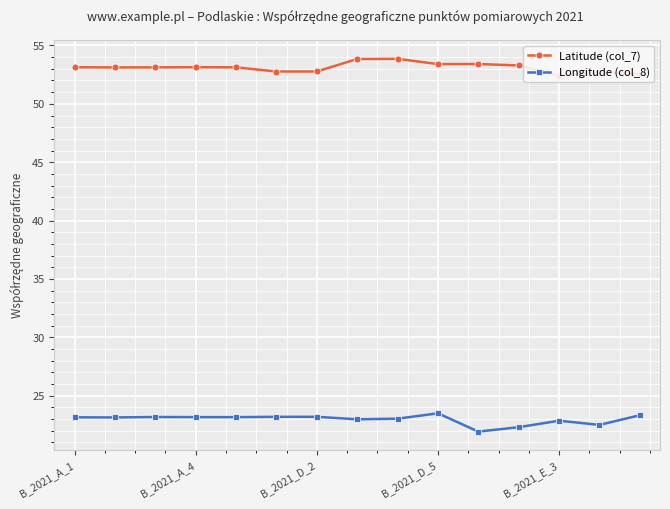

Is it true that Longitude (col_8) equals 23.2 at B_2021_D_2?

True